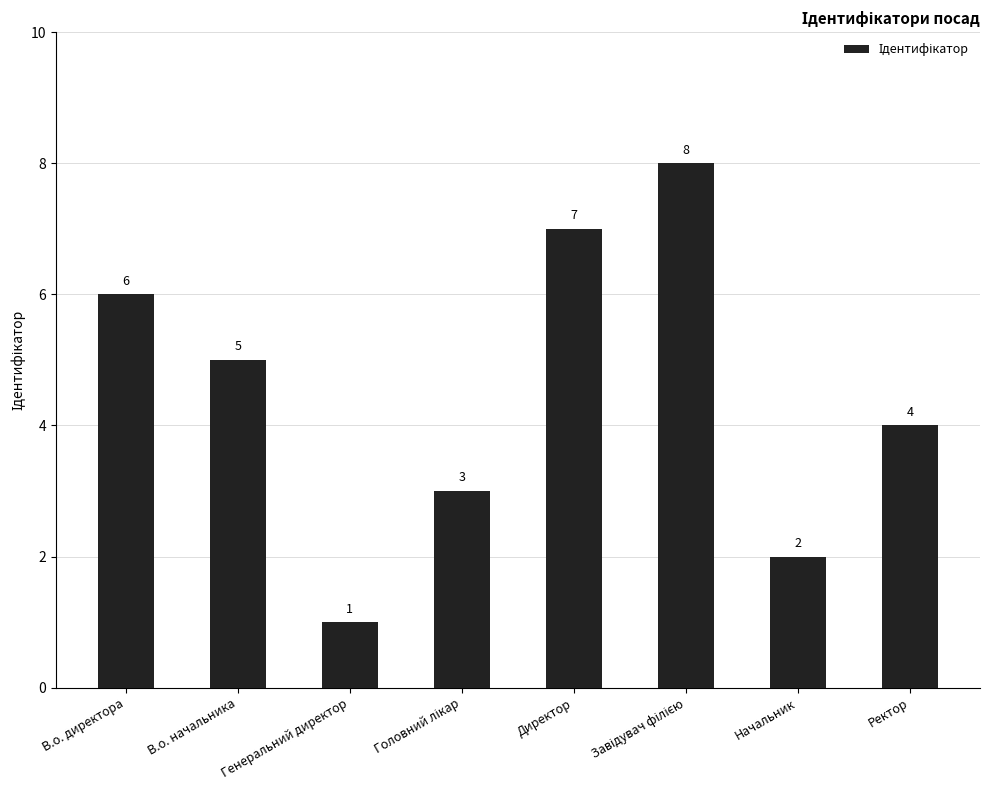

Reading right to left, list all the values displayed in this chart.

4	2	8	7	3	1	5	6